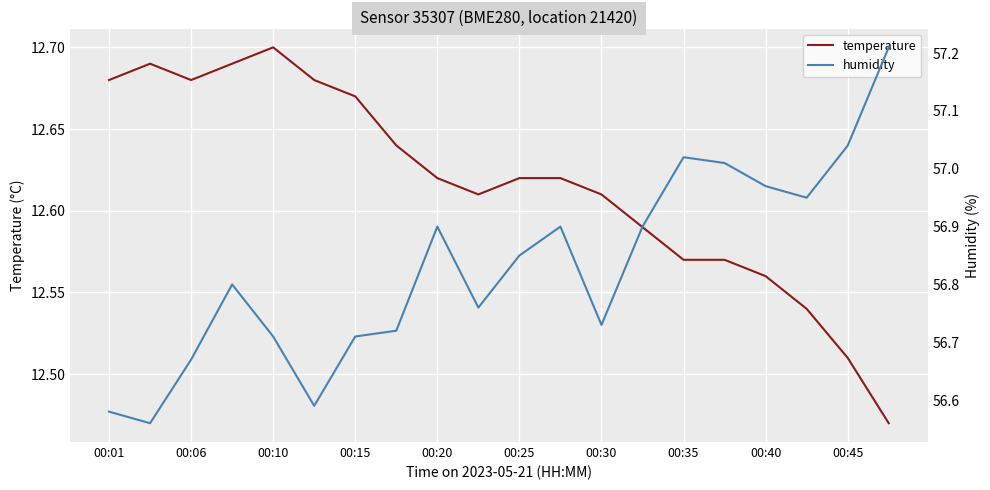

Which category has the highest value in the temperature series?

00:10